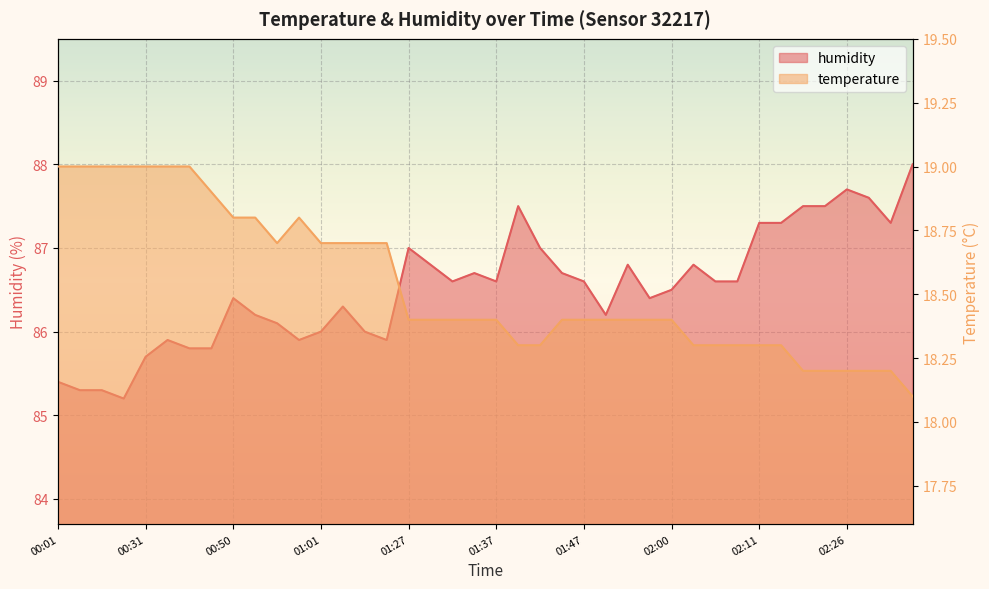

True or false: humidity and temperature cross at least once.

False